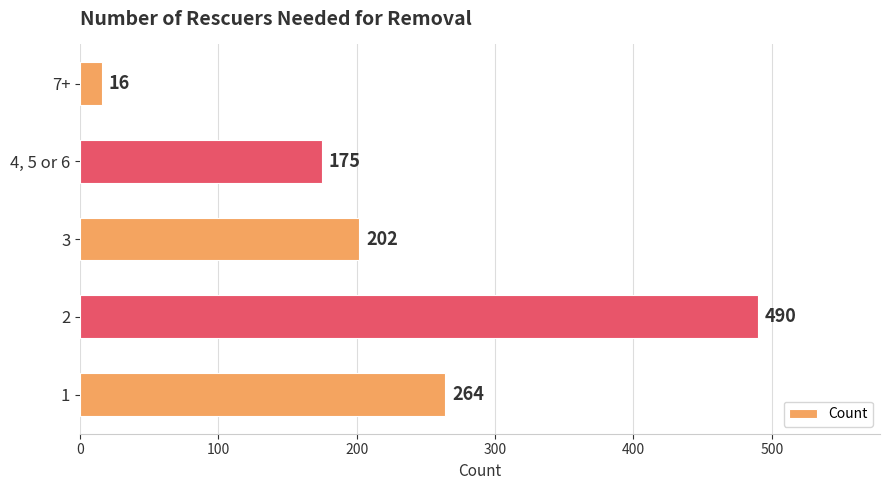

What is the difference between the maximum and minimum values?

474